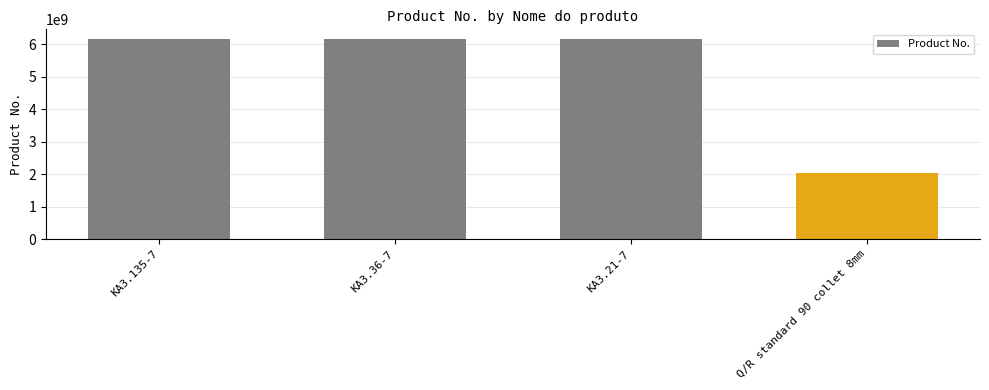

What is the average value?

5126404806